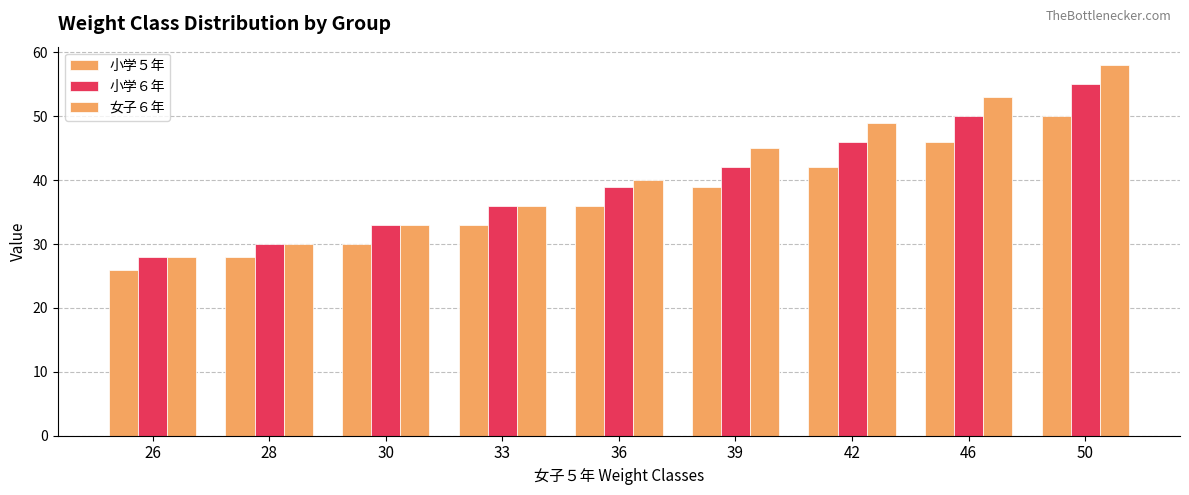

Reading right to left, list all the values displayed in this chart.

小学５年: 50=50	46=46	42=42	39=39	36=36	33=33	30=30	28=28	26=26
小学６年: 50=55	46=50	42=46	39=42	36=39	33=36	30=33	28=30	26=28
女子６年: 50=58	46=53	42=49	39=45	36=40	33=36	30=33	28=30	26=28